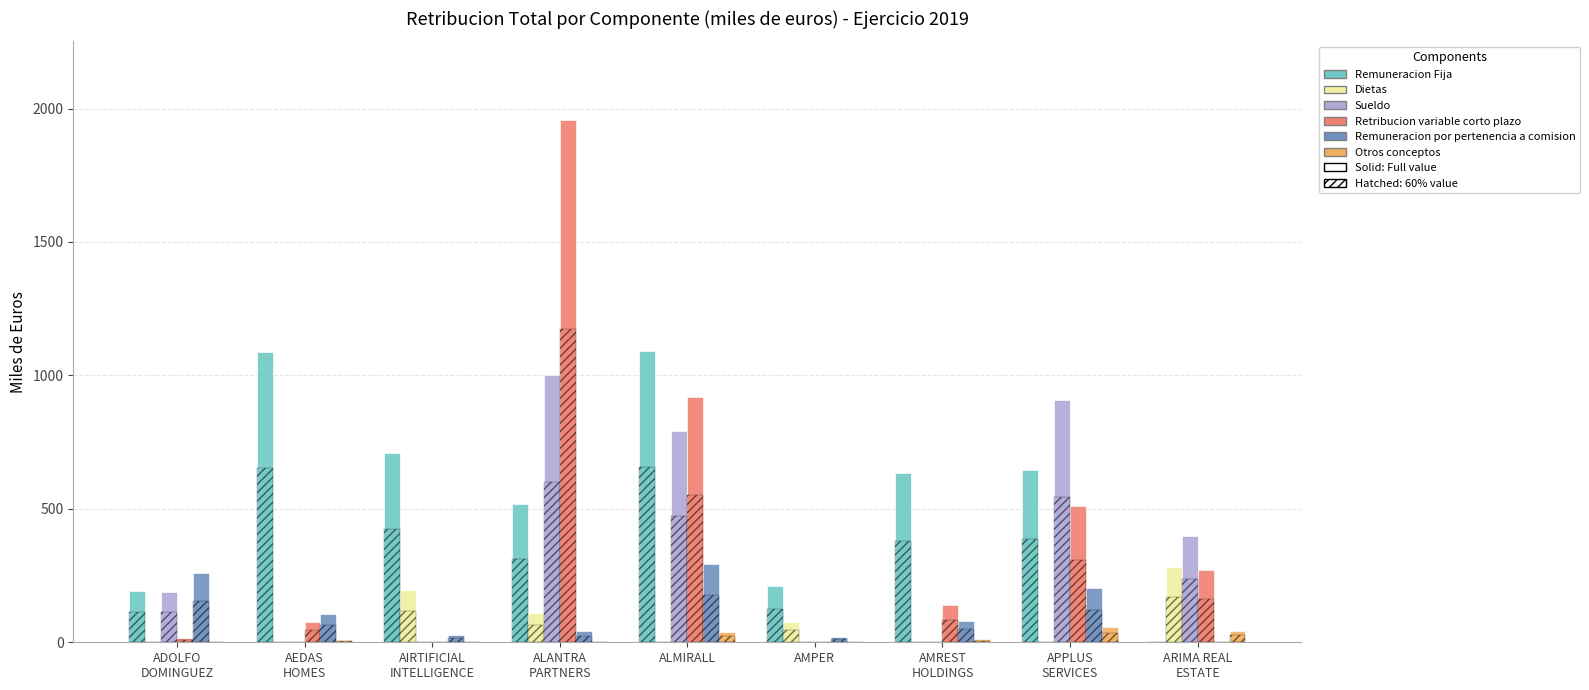

What is the average value of the Otros conceptos series?

18